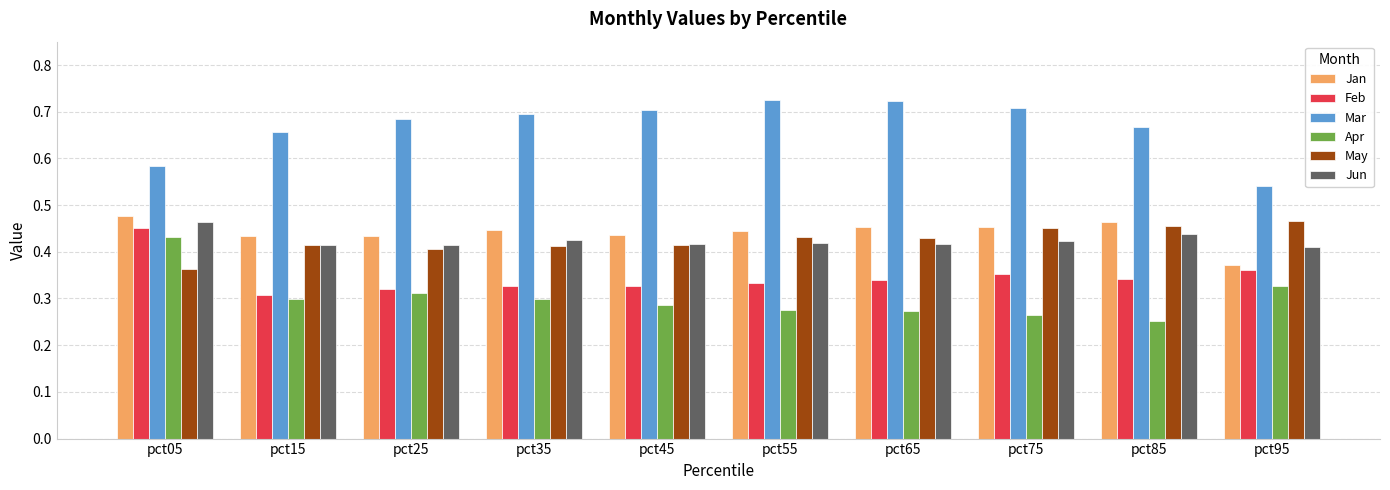

The value of Jun at pct55 is 0.4. True or false?

True